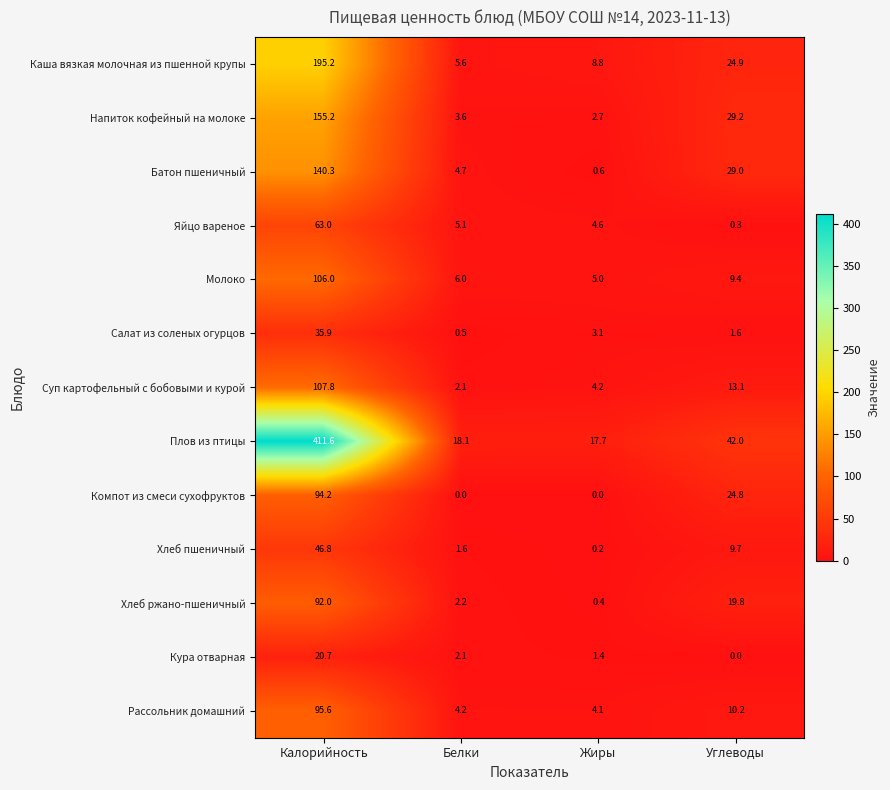

At Углеводы, list the series in order from smallest to largest.

Кура отварная, Яйцо вареное, Салат из соленых огурцов, Молоко, Хлеб пшеничный, Рассольник домашний, Суп картофельный с бобовыми и курой, Хлеб ржано-пшеничный, Компот из смеси сухофруктов, Каша вязкая молочная из пшенной крупы, Батон пшеничный, Напиток кофейный на молоке, Плов из птицы